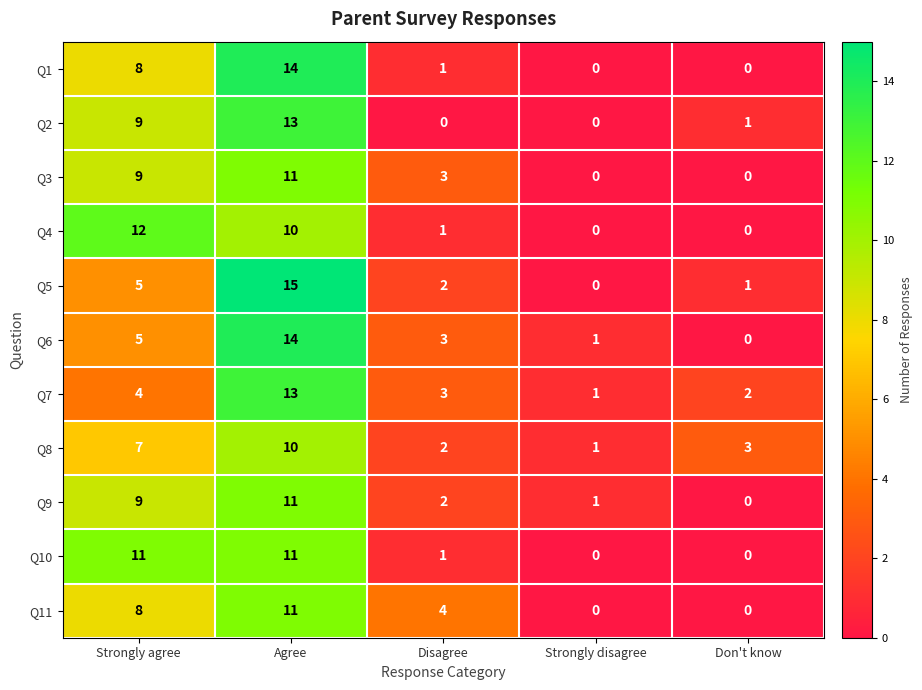

Between Strongly agree and Agree, which series saw the biggest shift?

Q5